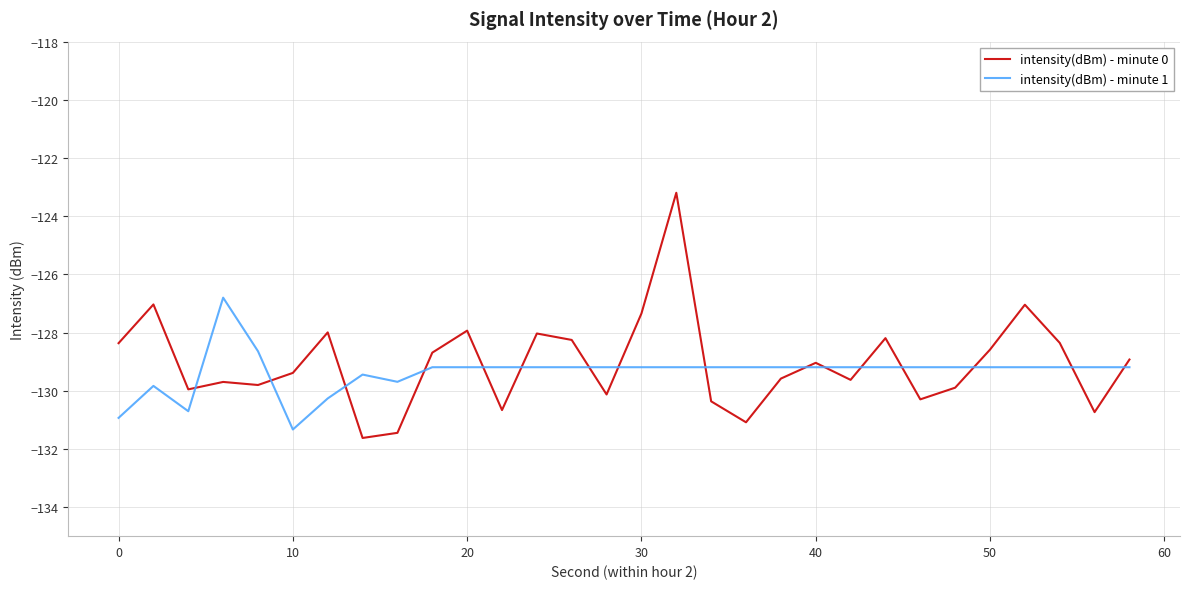

What is the maximum value shown in the chart?

-123.2